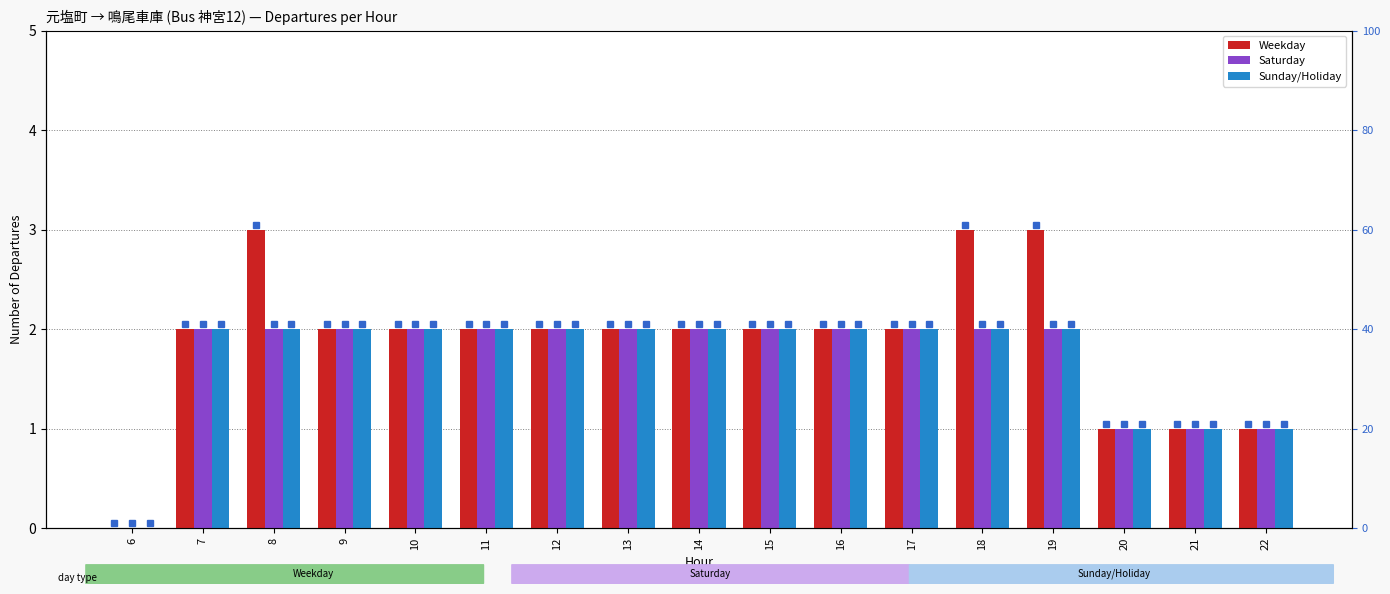

Between 8 and 14, which series saw the biggest shift?

Weekday